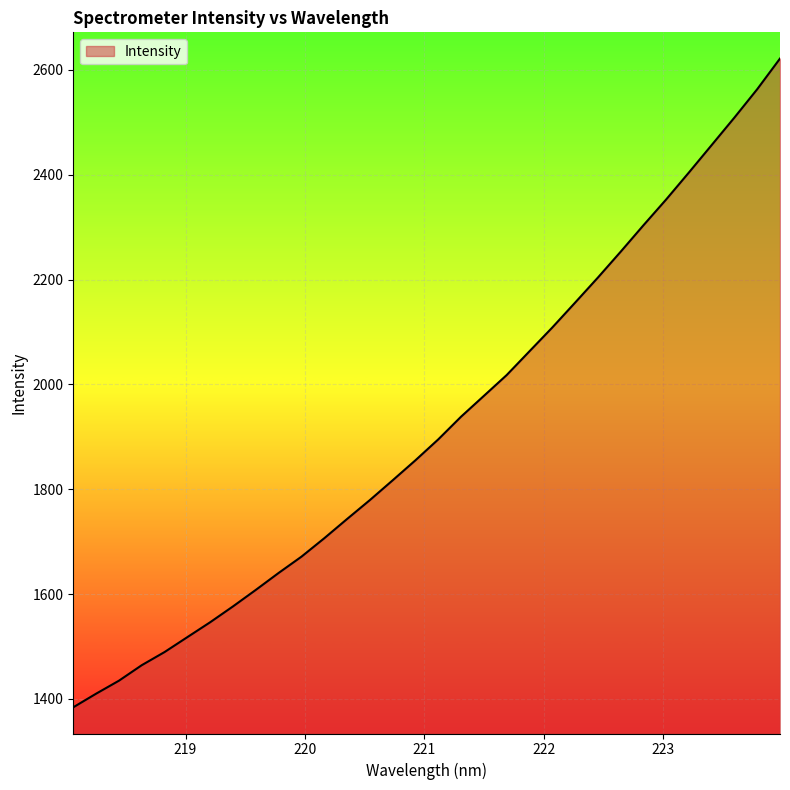

How many values are below 1895?

16